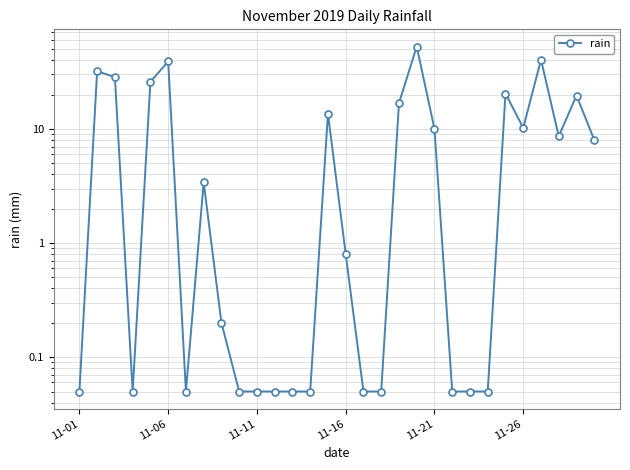

Which has a higher value, 12 or 11-01?

12